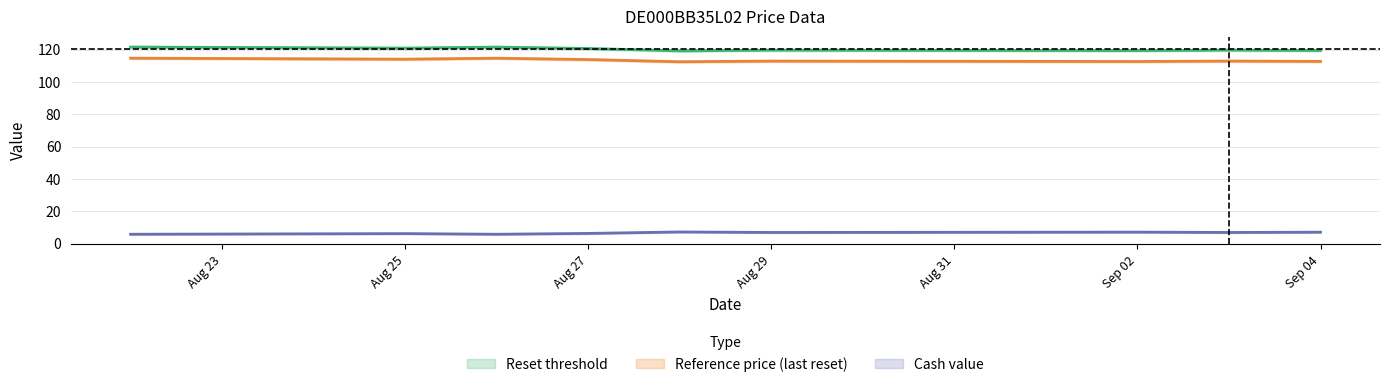

What is the maximum value shown in the chart?

121.7